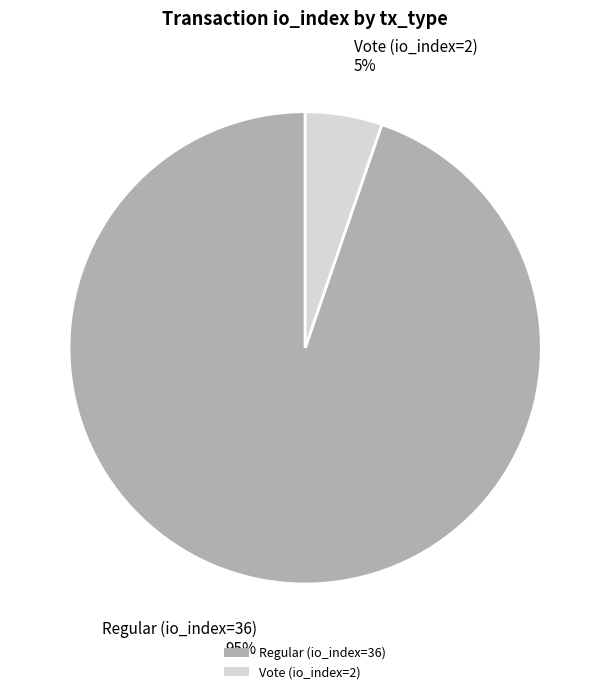

Does Regular (io_index=36) account for over 50% of the chart?

Yes